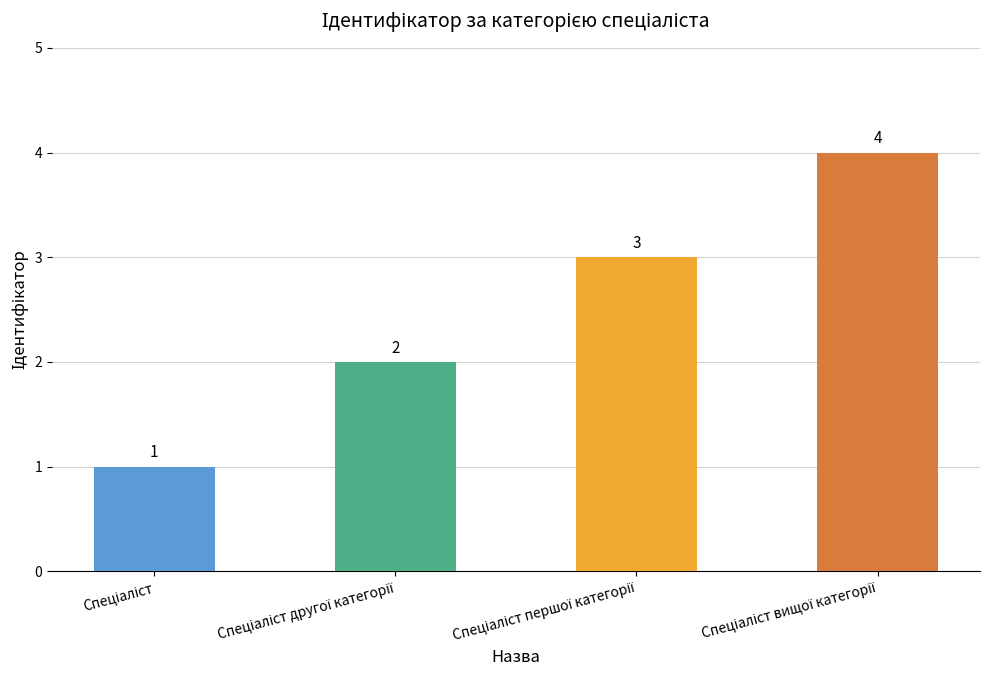

What is the difference between the maximum and minimum values?

3